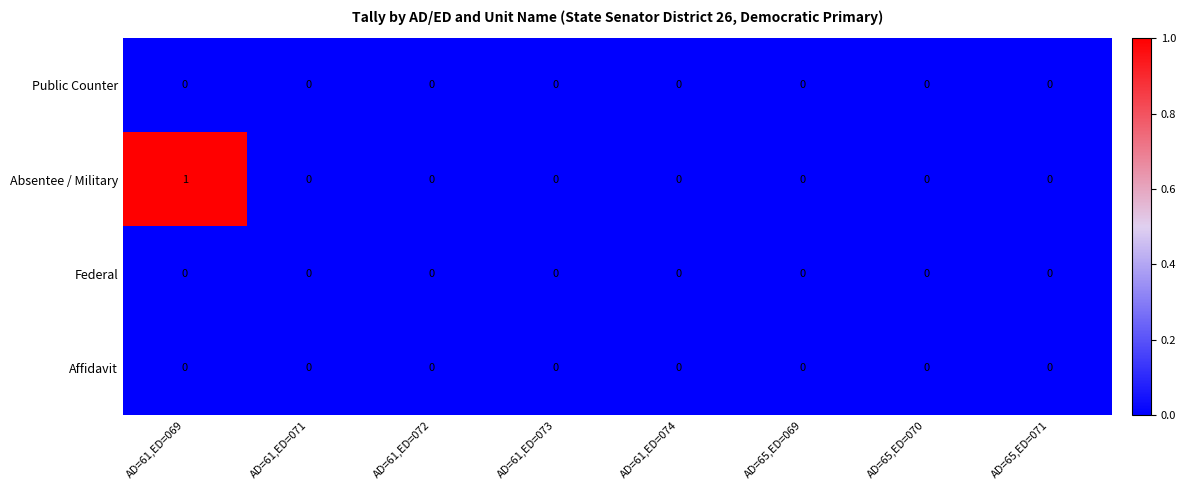

Which series changed the most between AD=61,ED=069 and AD=61,ED=074?

Absentee / Military